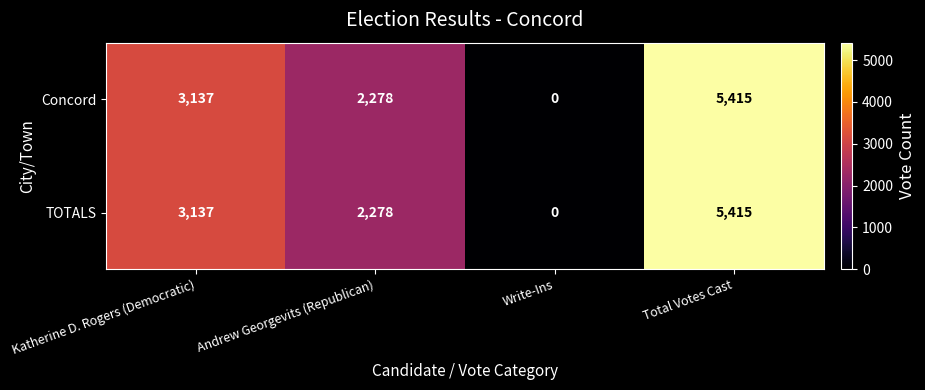

Is it true that TOTALS equals 5415 at Total Votes Cast?

True